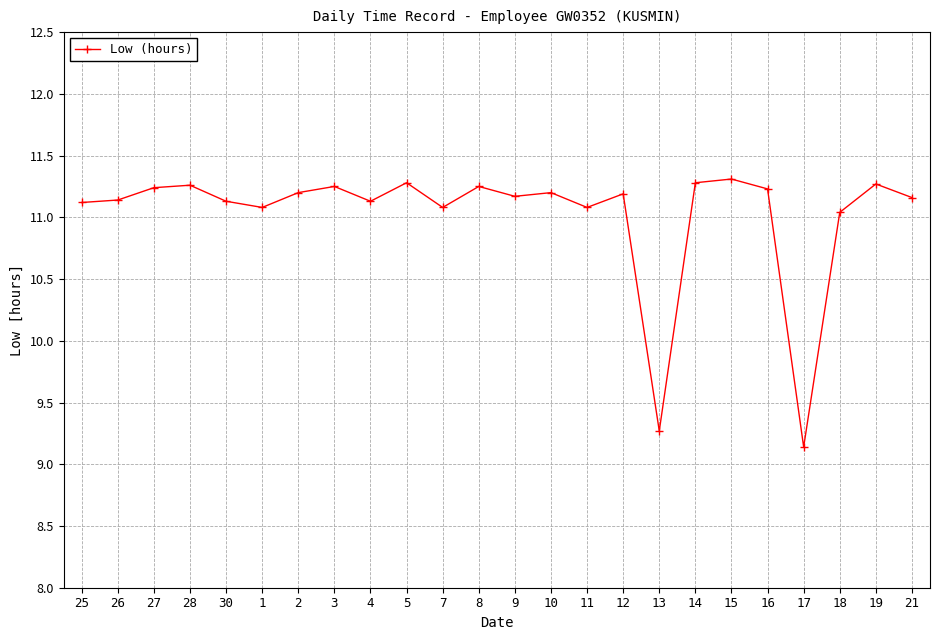

True or false: the data has more than 2 interior local peaks.

True